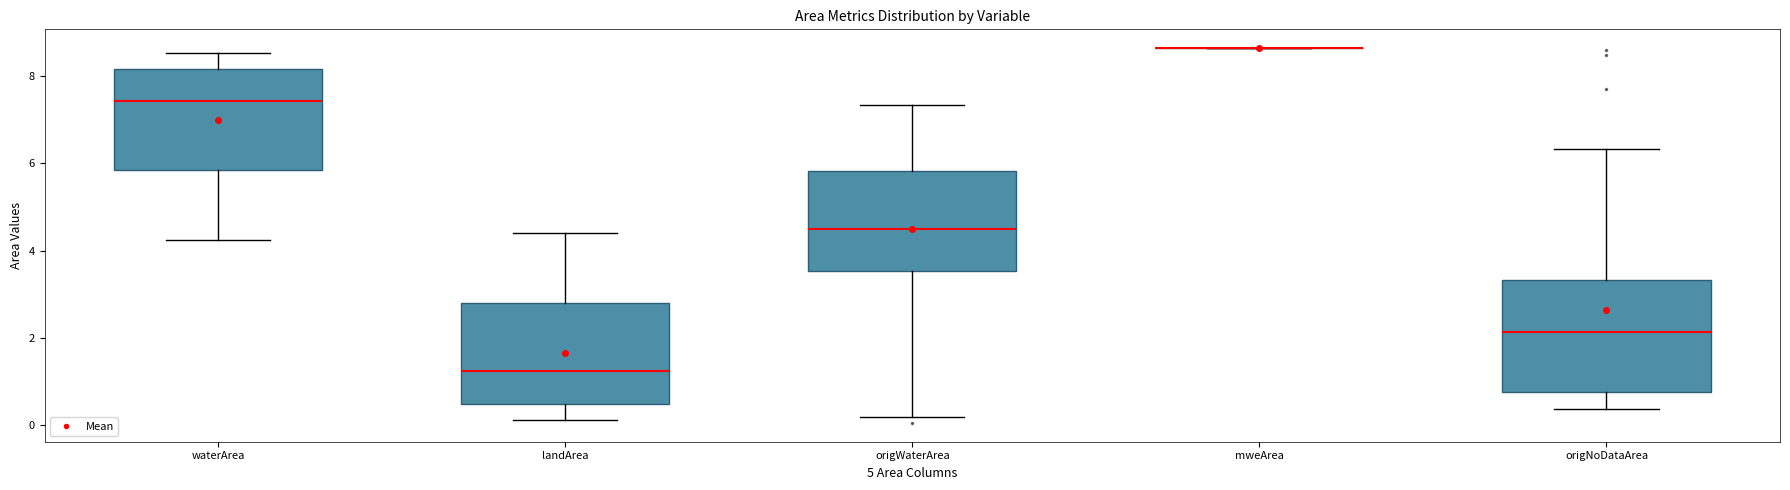

Reading left to right, transcribe this box plot: for each box, give where its median line is, the range the box spans, and where its two whiskers end, as read against the y-axis. The values are not printed on the chart, so give them approximately, as read against the axis.

waterArea: median 7.4, box 5.8 to 8.2, whiskers 4.2 to 8.6
landArea: median 1.2, box 0.4 to 2.8, whiskers 0.2 to 4.4
origWaterArea: median 4.6, box 3.6 to 5.8, whiskers 0.2 to 7.4
mweArea: box collapsed to a line at 8.6, whiskers 8.6 to 8.6
origNoDataArea: median 2.2, box 0.8 to 3.4, whiskers 0.4 to 6.4